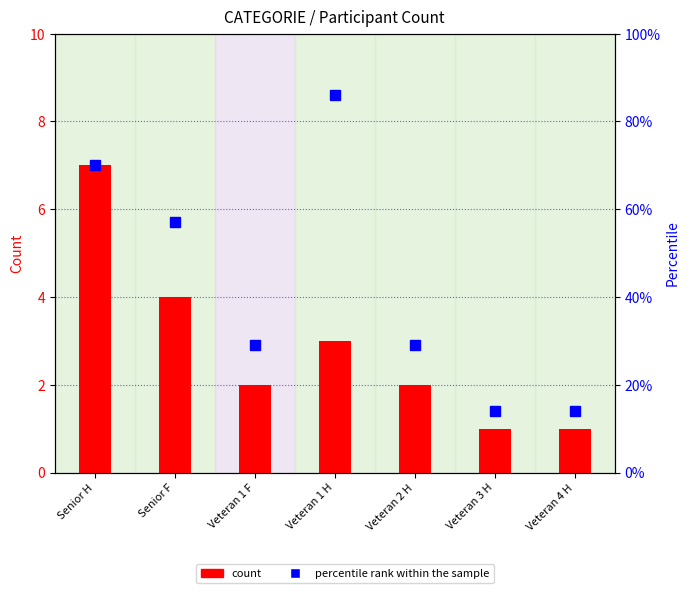

Is it true that count equals 1 at Veteran 4 H?

True